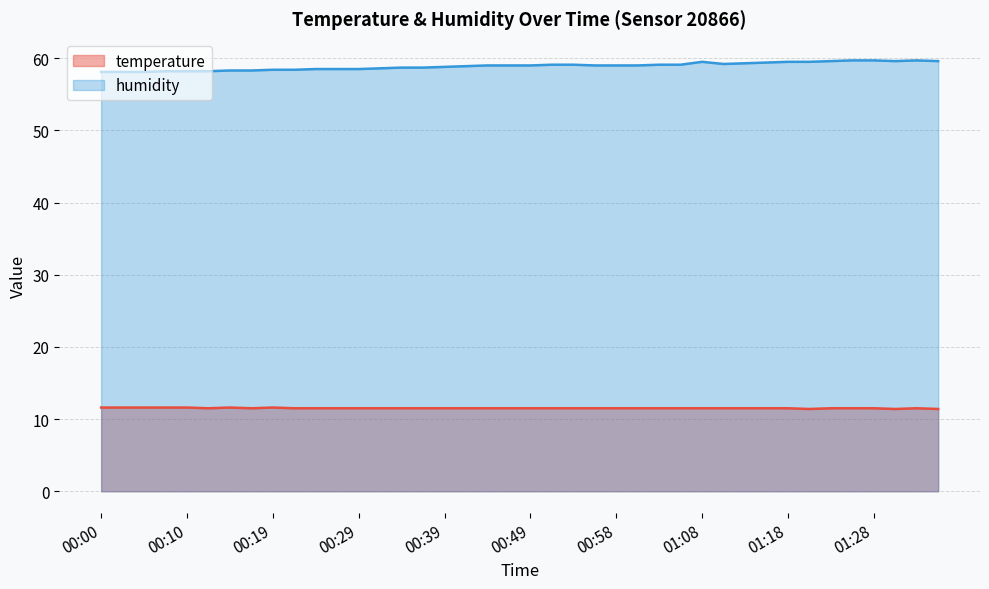

Does the chart display data point markers on the line(s)?

No